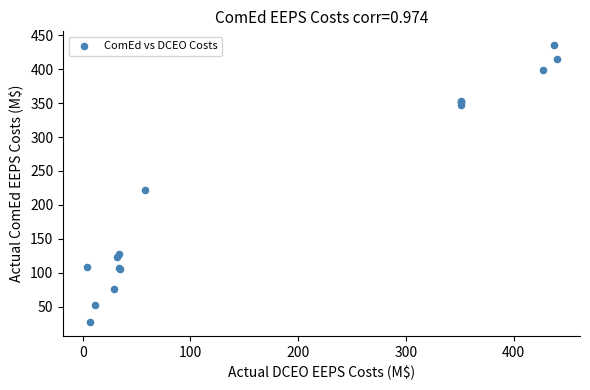

What Y value in the scatter plot is closest to 231?

222.5